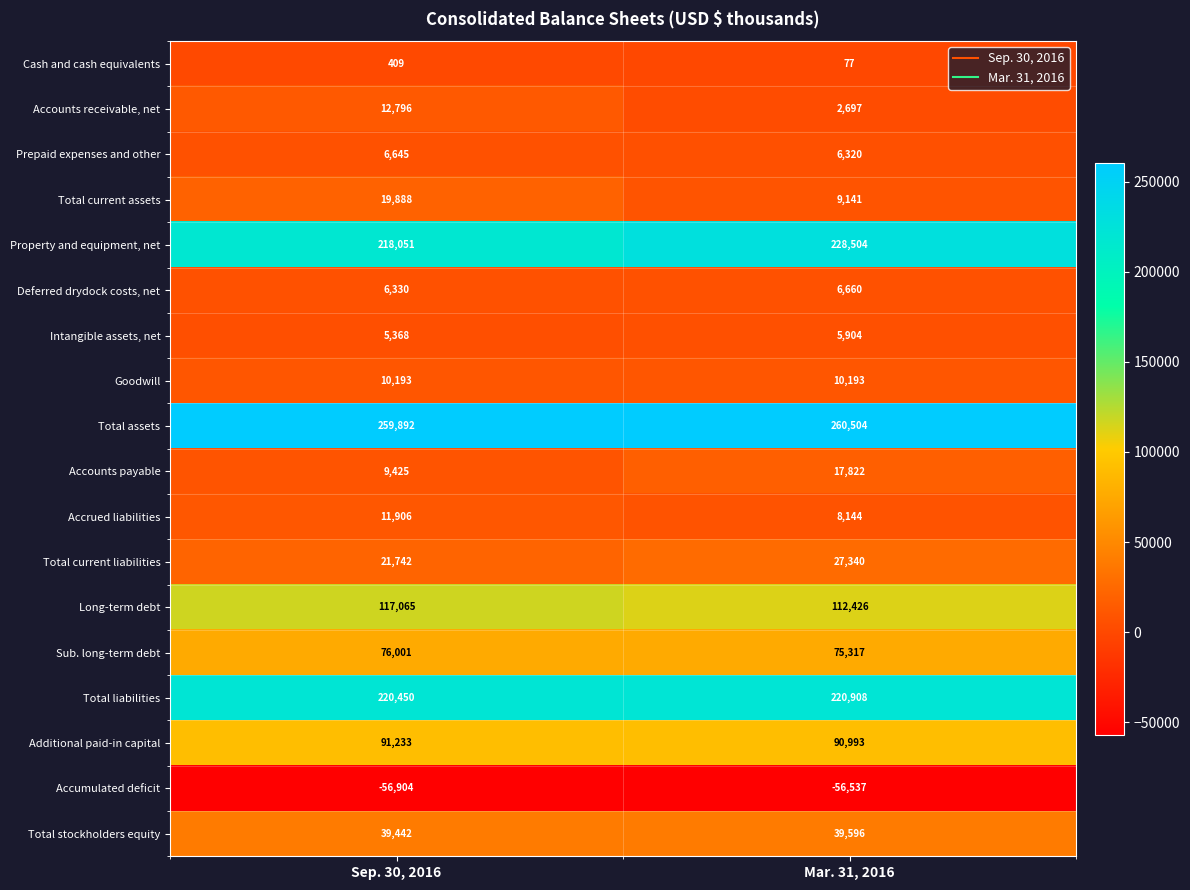

Rank the series at Mar. 31, 2016 from highest to lowest value.

Total assets, Property and equipment, net, Total liabilities, Long-term debt, Additional paid-in capital, Sub. long-term debt, Total stockholders equity, Total current liabilities, Accounts payable, Goodwill, Total current assets, Accrued liabilities, Deferred drydock costs, net, Prepaid expenses and other, Intangible assets, net, Accounts receivable, net, Cash and cash equivalents, Accumulated deficit